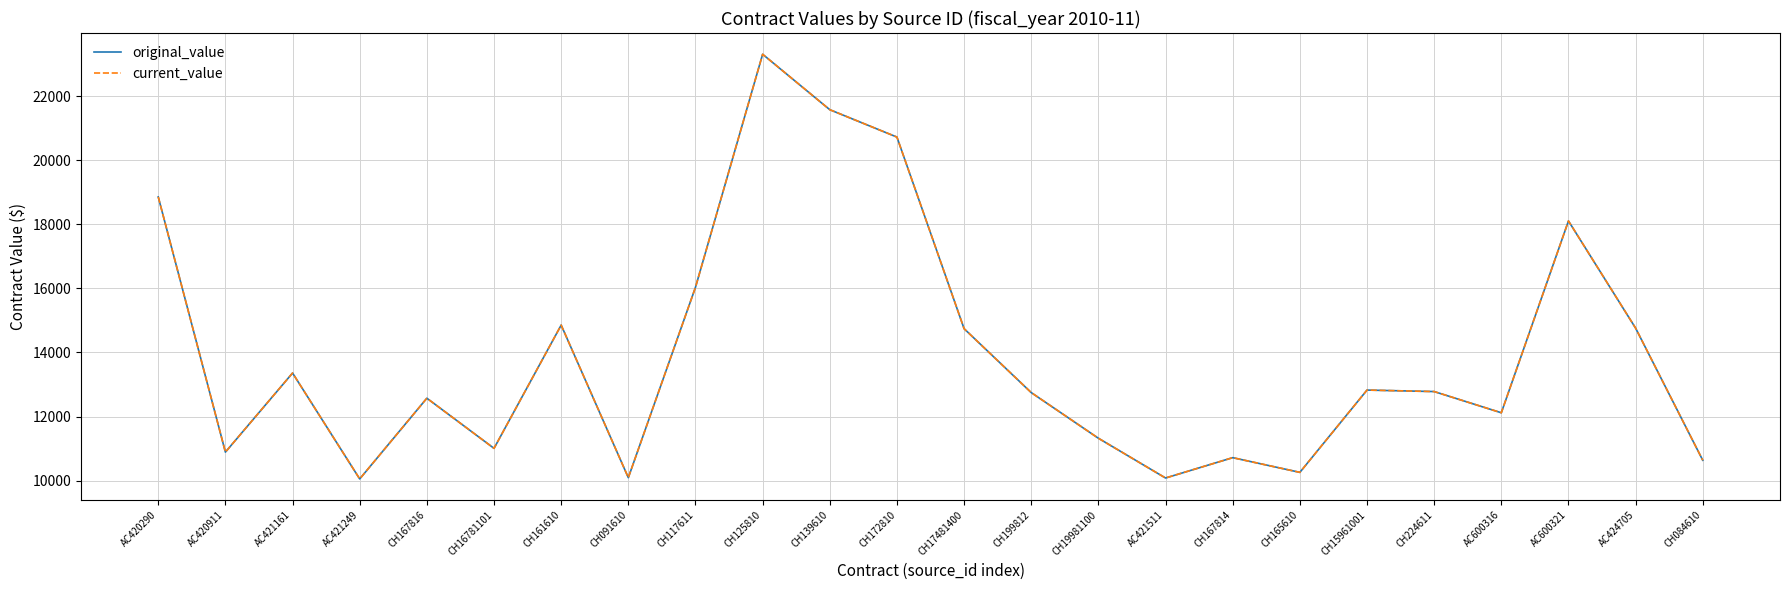

Does the chart display data point markers on the line(s)?

No